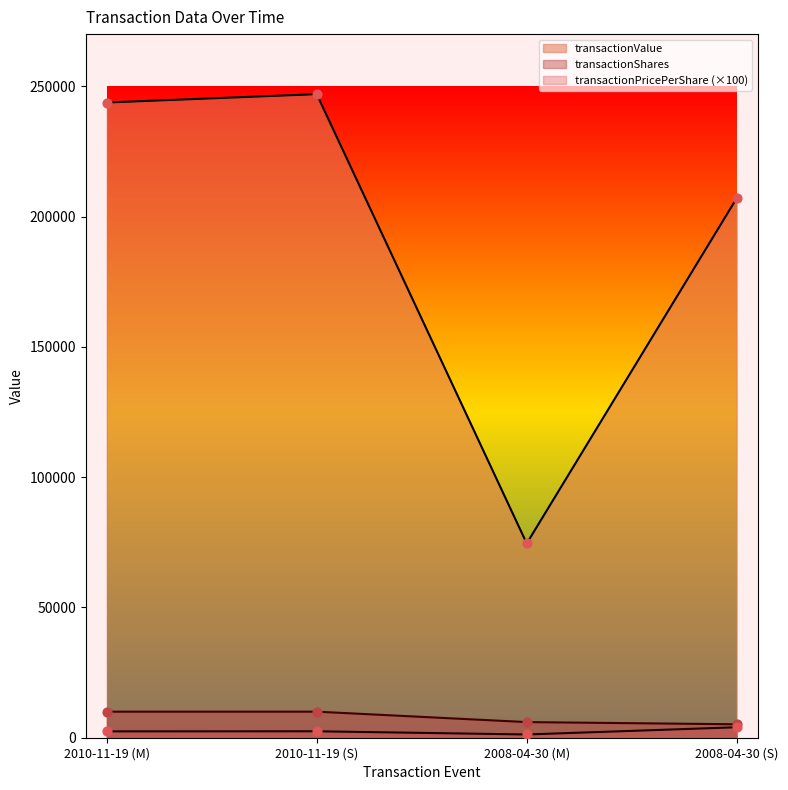

Is the value of transactionPricePerShare at 2010-11-19 (S) greater than the value of transactionShares at 2010-11-19 (M)?

No